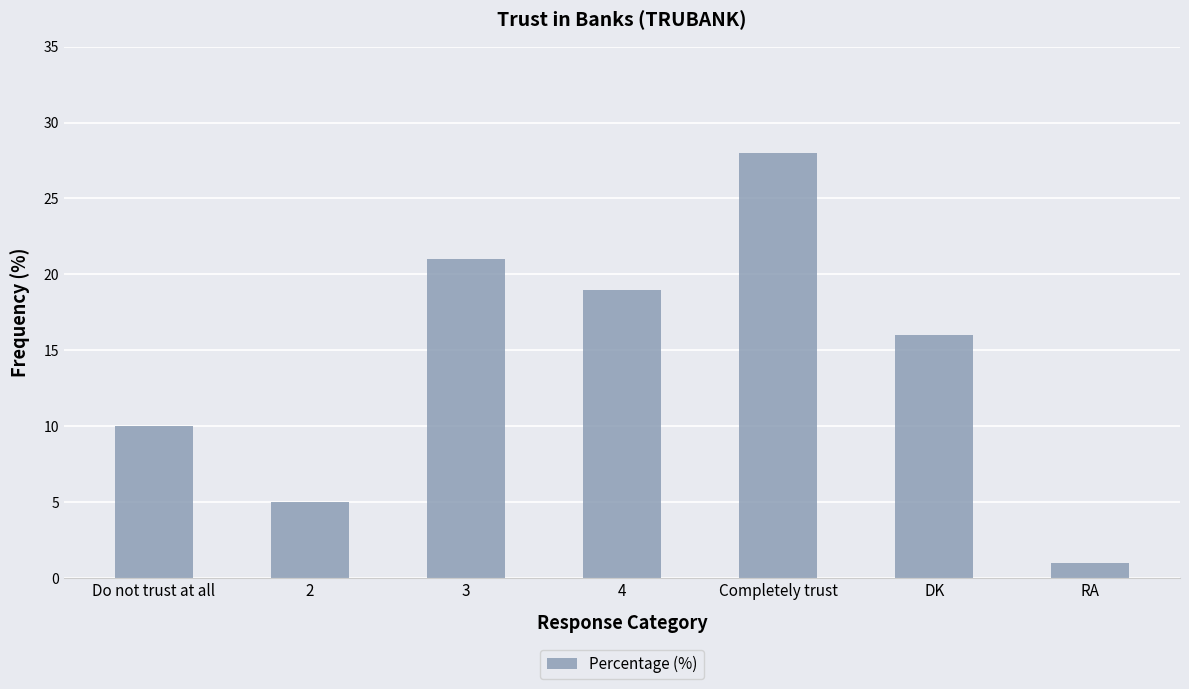

True or false: the data shows 27 at 3.

False